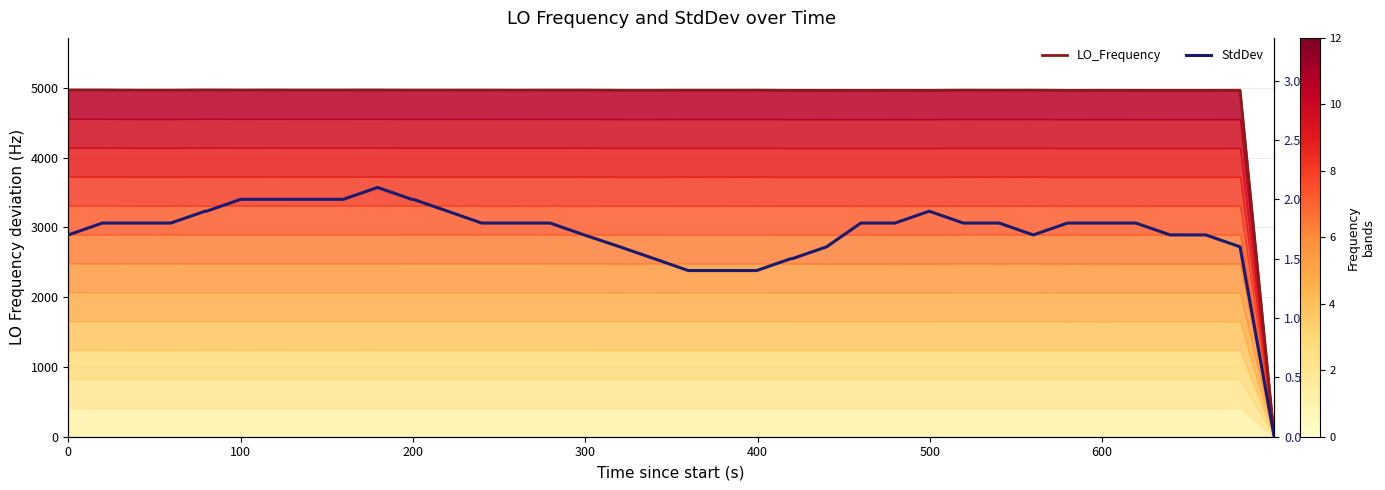

How many categories are shown in the chart?

40